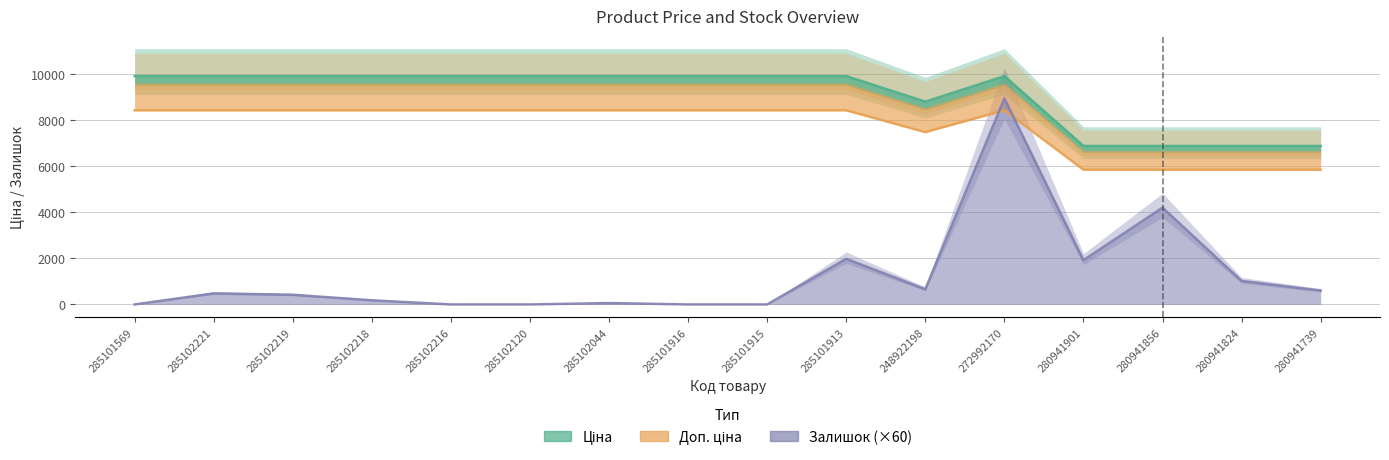

Where is the first local maximum for Доп. ціна?

272992170